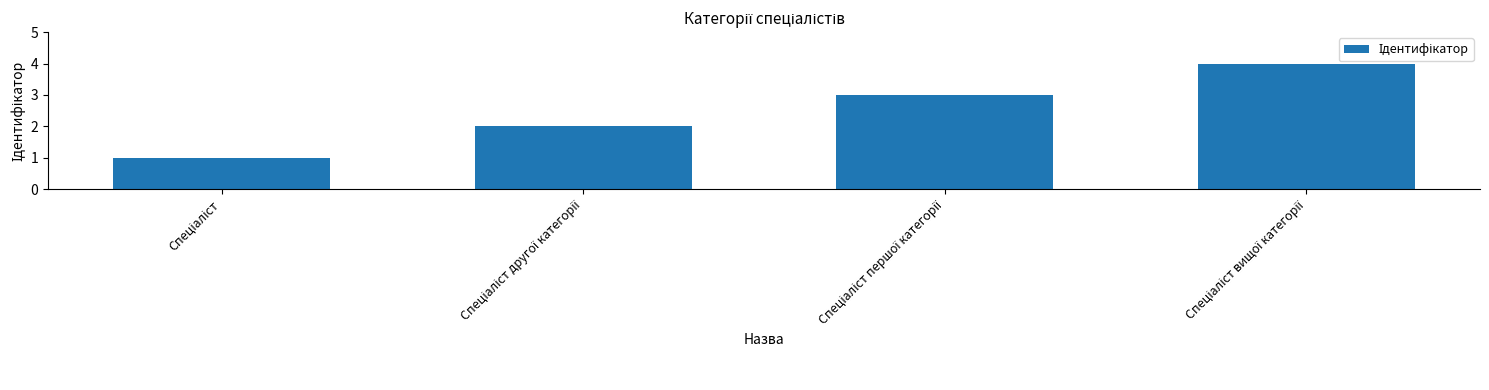

Reading right to left, transcribe all the data shown in this chart.

4	3	2	1